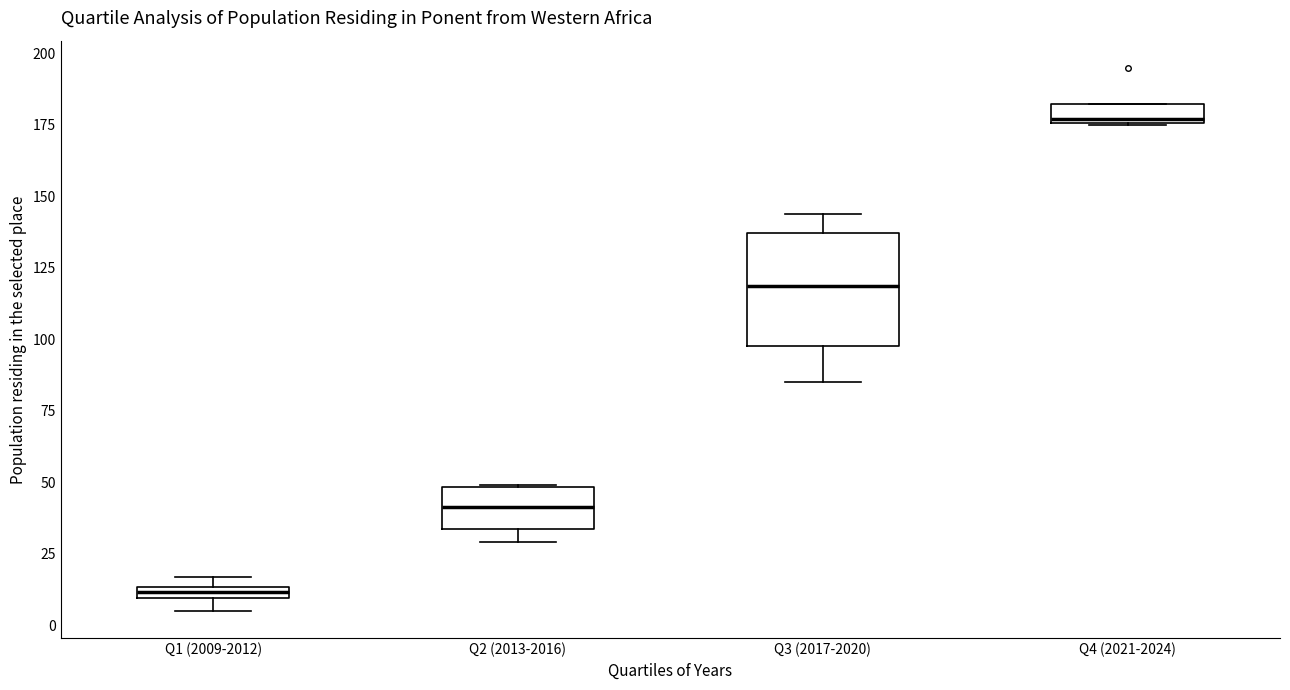

Where is the lower edge of the box for Q4 (2021-2024) on the y-axis? The values are not printed on the chart, so give them approximately, as read against the axis.

175